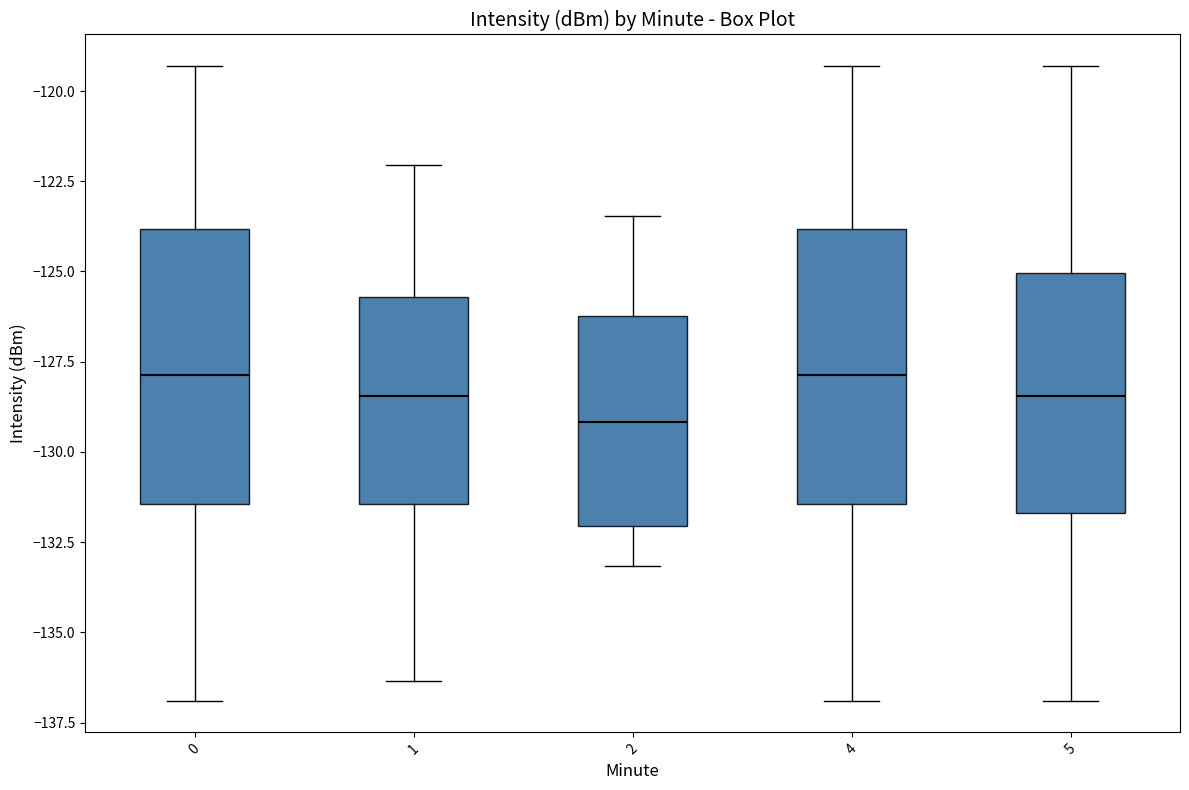

Reading left to right, transcribe this box plot: for each box, give where its median line is, the range the box spans, and where its two whiskers end, as read against the y-axis. The values are not printed on the chart, so give them approximately, as read against the axis.

0: median -128.0, box -131.5 to -124.0, whiskers -137.0 to -119.5
1: median -128.5, box -131.5 to -125.5, whiskers -136.5 to -122.0
2: median -129.0, box -132.0 to -126.0, whiskers -133.0 to -123.5
4: median -128.0, box -131.5 to -124.0, whiskers -137.0 to -119.5
5: median -128.5, box -131.5 to -125.0, whiskers -137.0 to -119.5